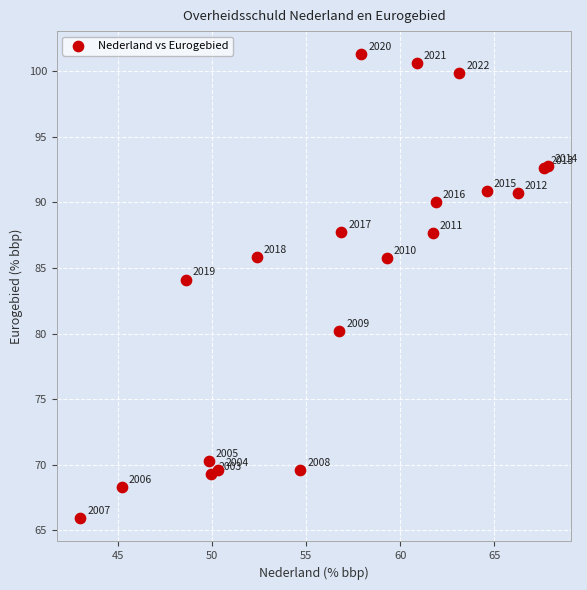

What Y value in the scatter plot is closest to 83?

84.1